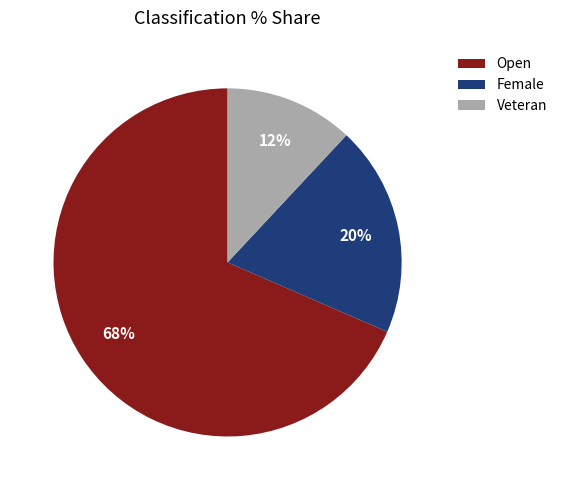

Is it true that Female is 34% of the pie?

False